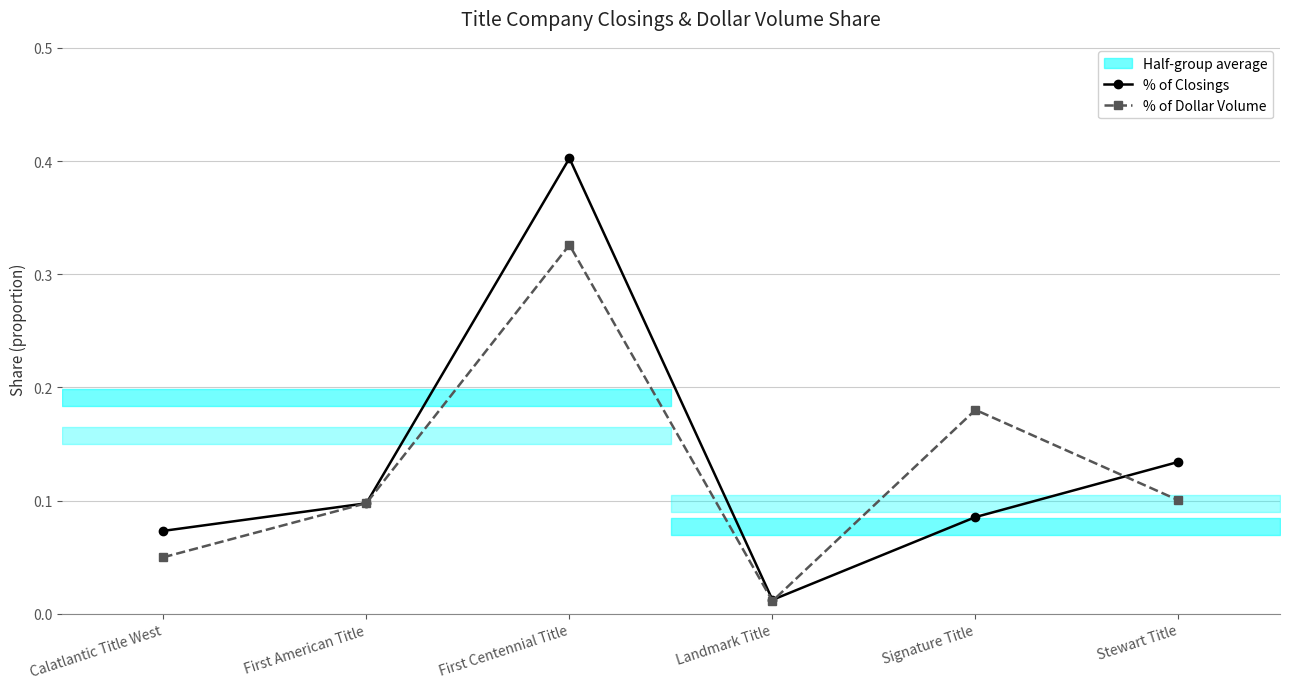

What is the label of the 2nd point from the right?

Signature Title